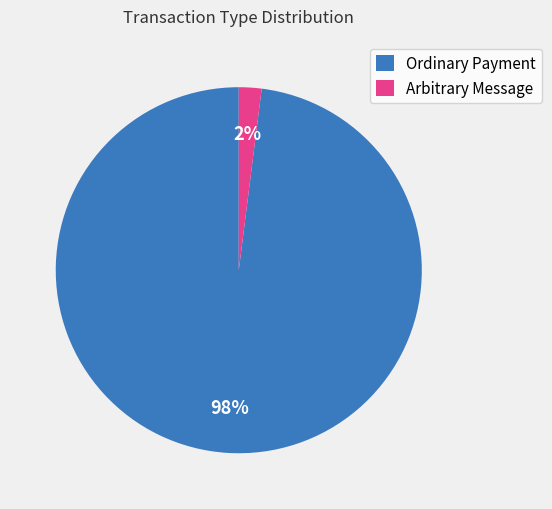

Is the sum of Arbitrary Message and Ordinary Payment greater than half?

Yes